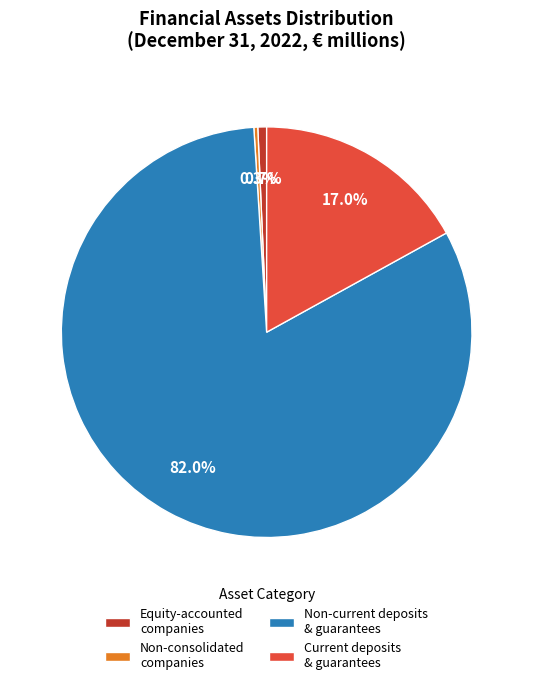

Which category accounts for the majority?

Non-current deposits & guarantees